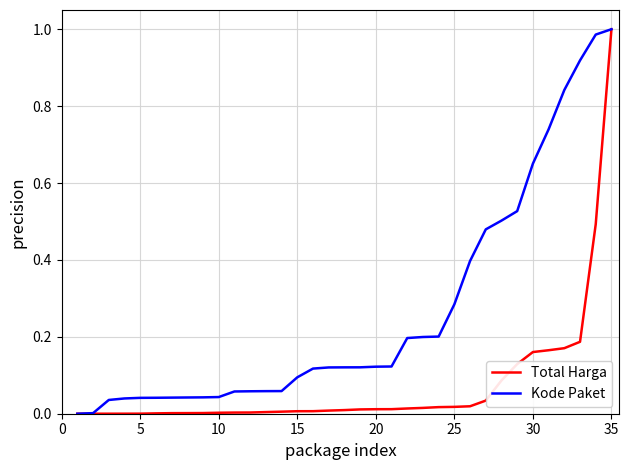

Rank the series by their average value, from lowest to highest.

Total Harga, Kode Paket